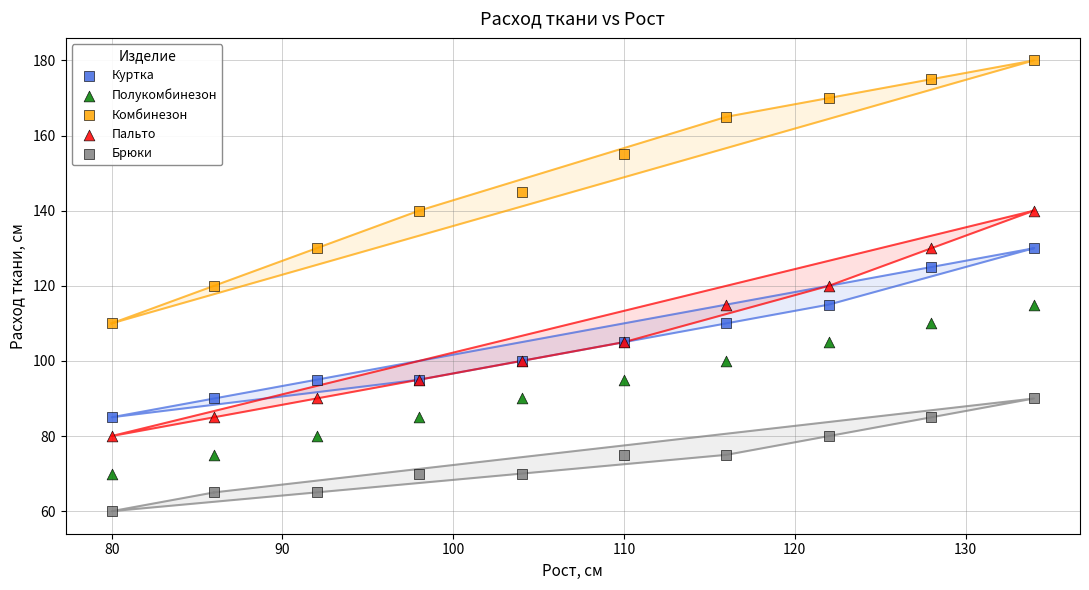

Which series reaches the minimum Y coordinate?

Брюки